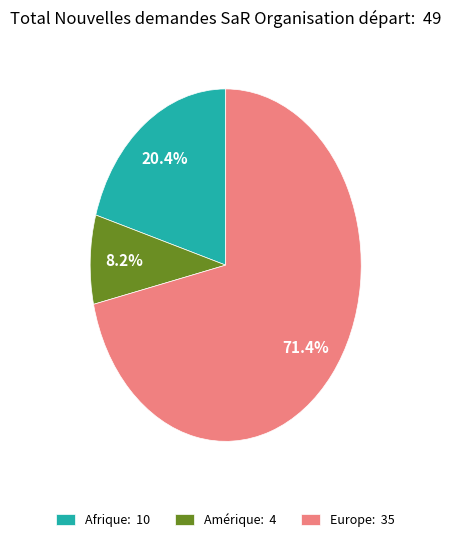

What is the majority slice?

Europe: 35